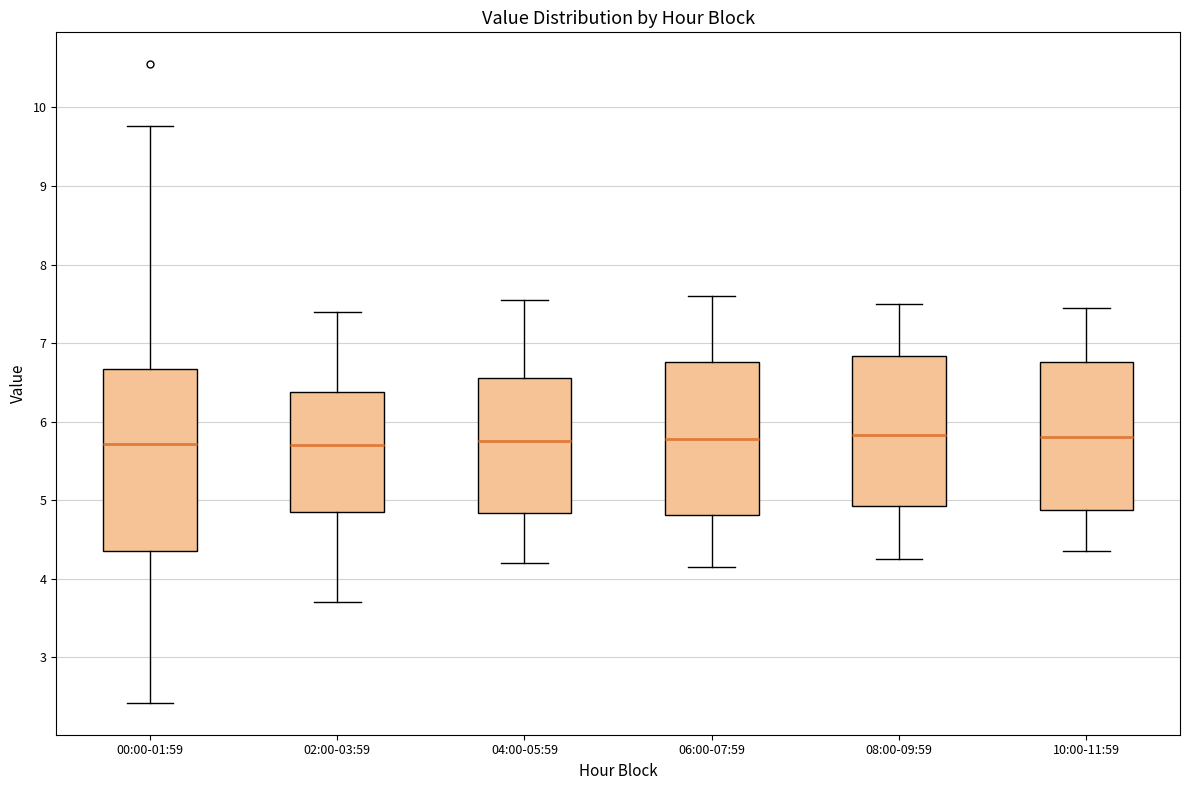

Reading left to right, read every box against the y-axis: the position of its median line, the range the box covers, and the ends of its whiskers. The values are not printed on the chart, so give them approximately, as read against the axis.

00:00-01:59: median 5.7, box 4.4 to 6.7, whiskers 2.4 to 9.8
02:00-03:59: median 5.7, box 4.9 to 6.4, whiskers 3.7 to 7.4
04:00-05:59: median 5.8, box 4.8 to 6.6, whiskers 4.2 to 7.6
06:00-07:59: median 5.8, box 4.8 to 6.8, whiskers 4.2 to 7.6
08:00-09:59: median 5.8, box 4.9 to 6.8, whiskers 4.3 to 7.5
10:00-11:59: median 5.8, box 4.9 to 6.8, whiskers 4.4 to 7.5